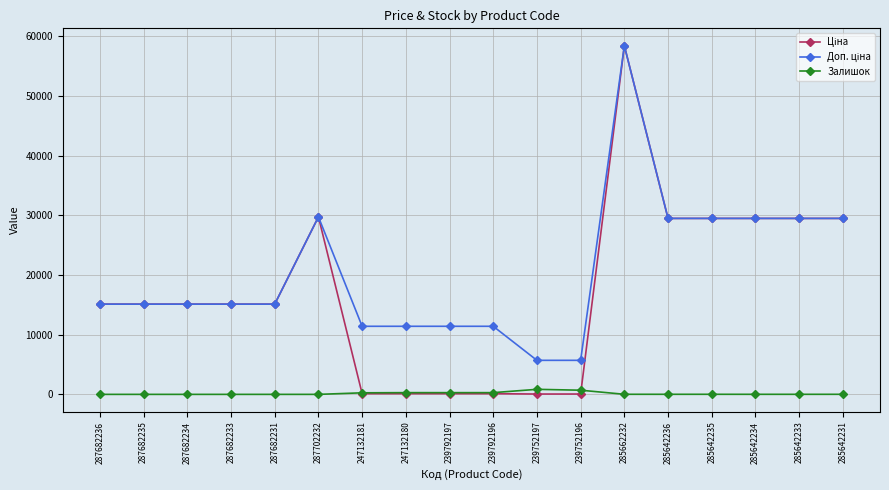

What is the maximum value shown in the chart?

58426.5